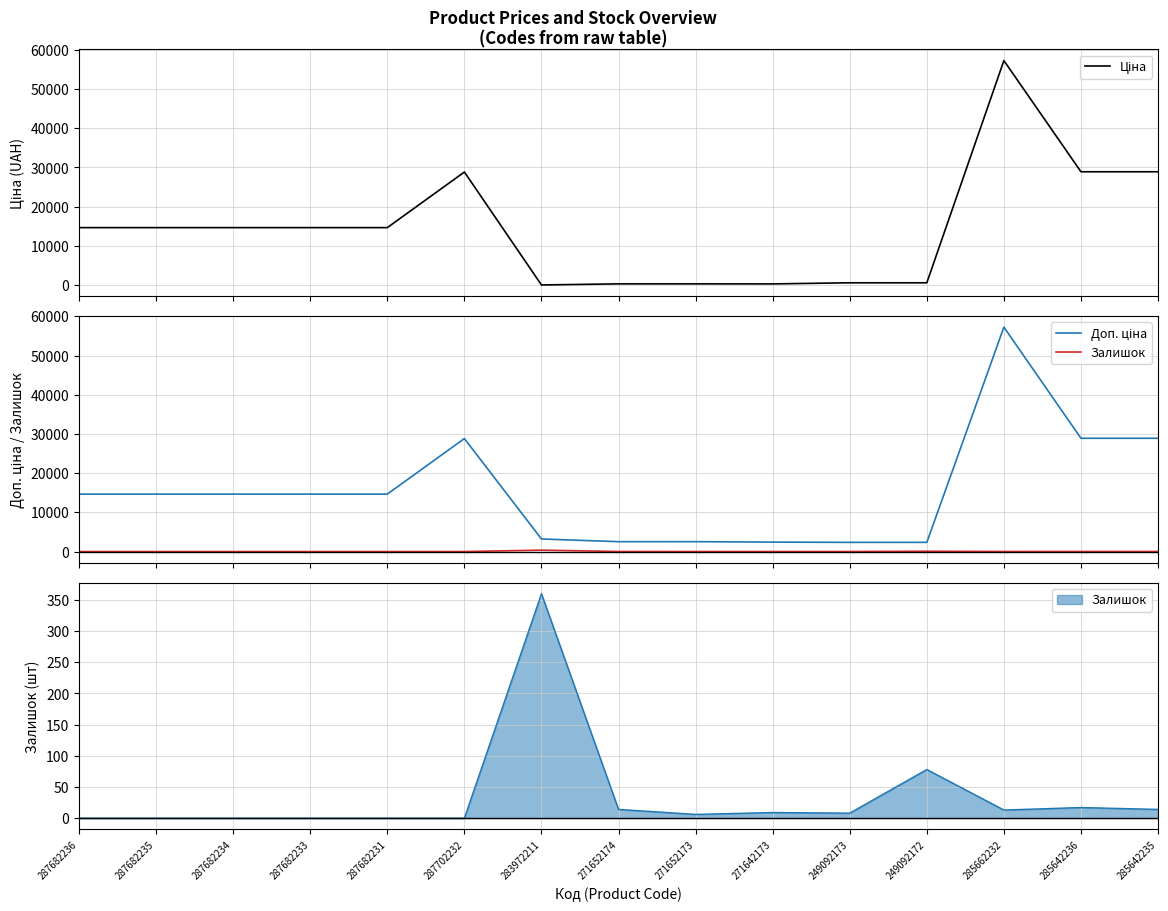

What is the label of the 6th point from the left?

287702232